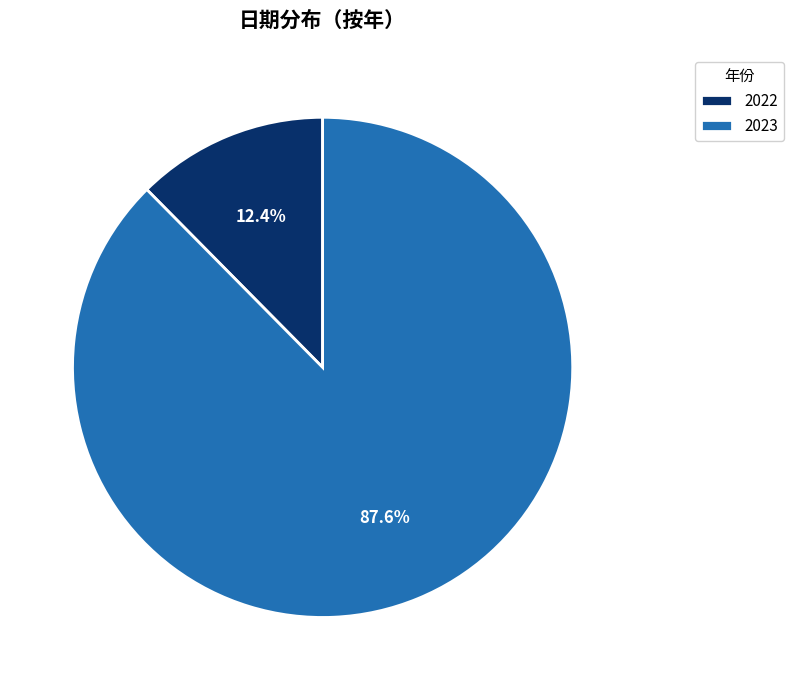

Which slice is the largest?

2023